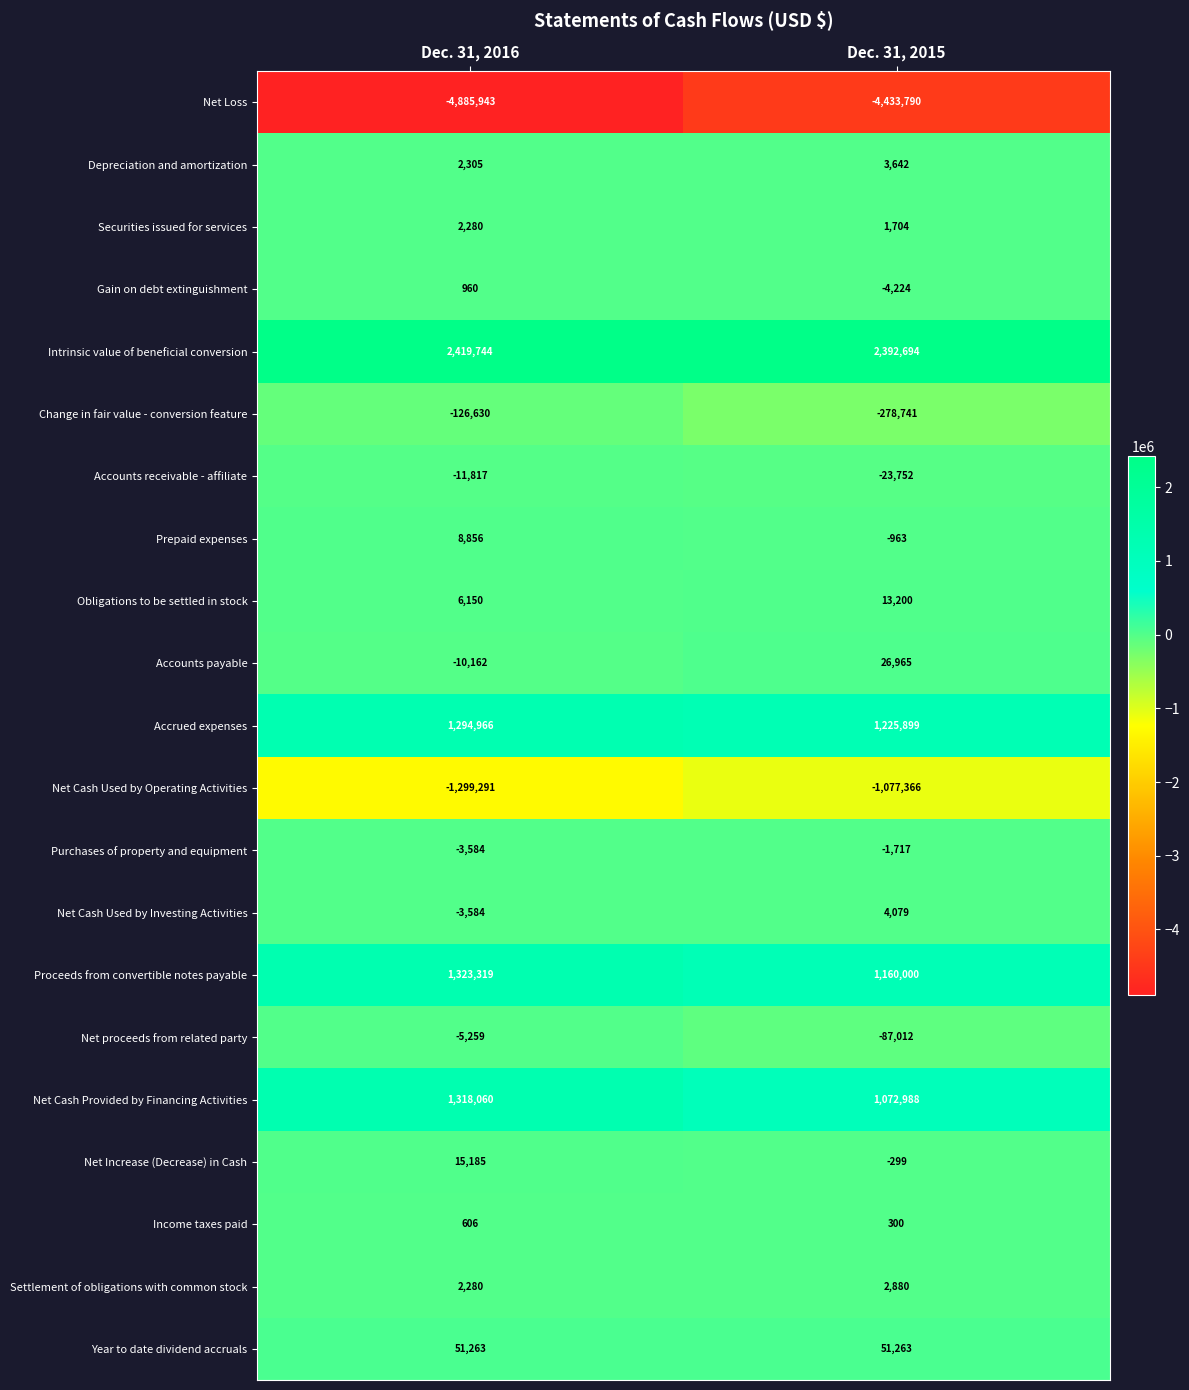

What is the difference between the highest and lowest values at Dec. 31, 2015?

6826484